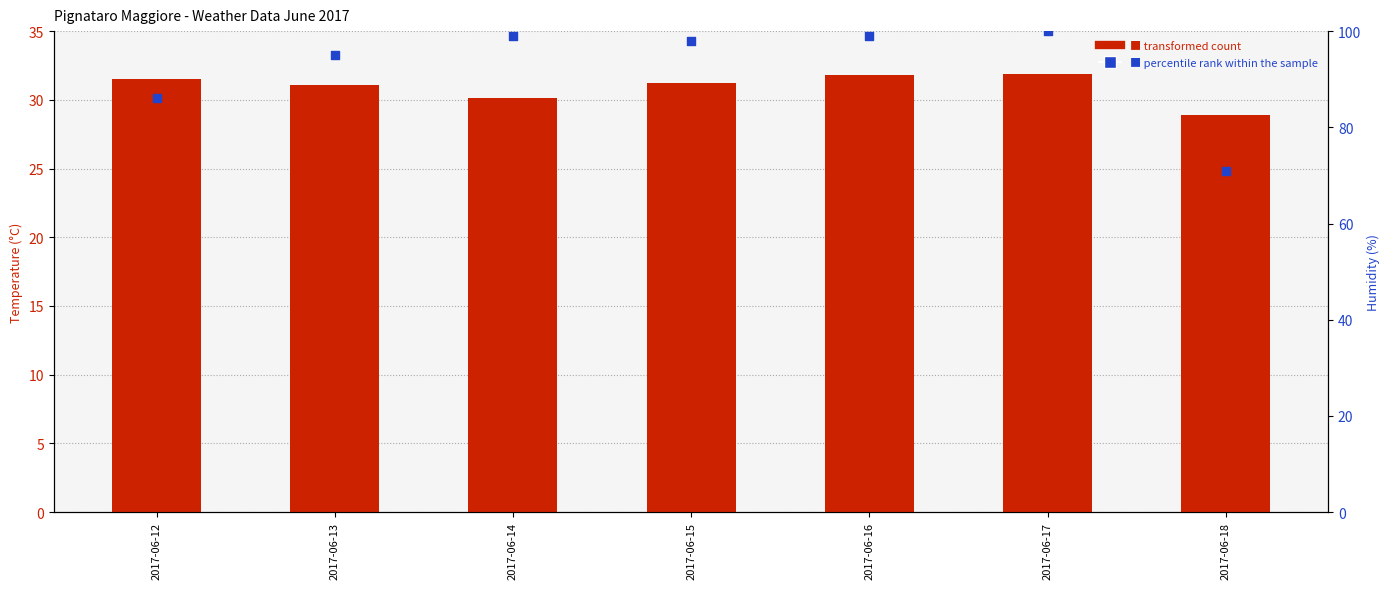

Which series has the widest spread of Y values?

Humidity MAX (%)